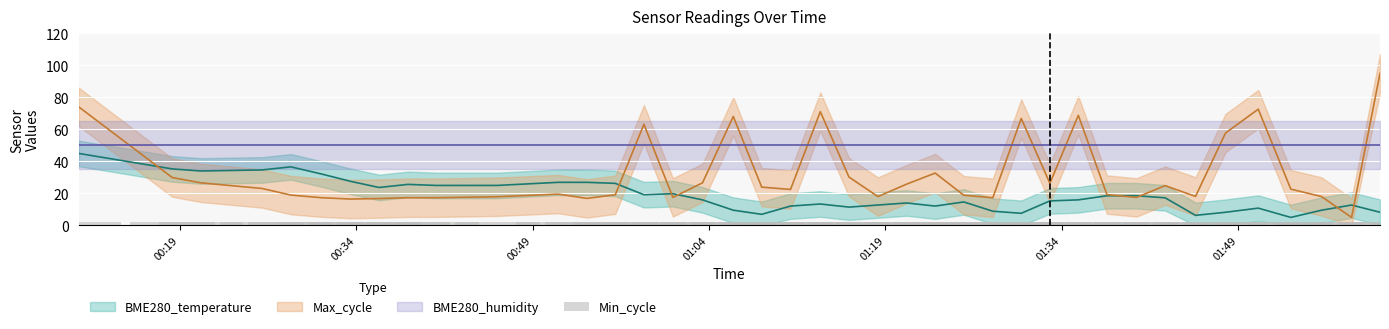

What is the average value of the BME280_temperature series?

18.7